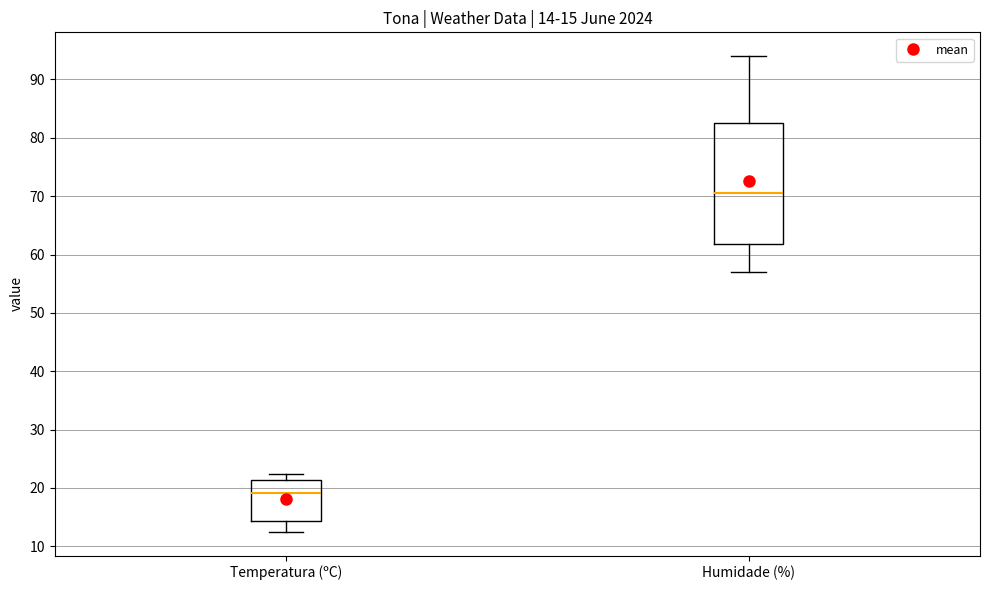

Which box has the lowest median line?

Temperatura (ºC)